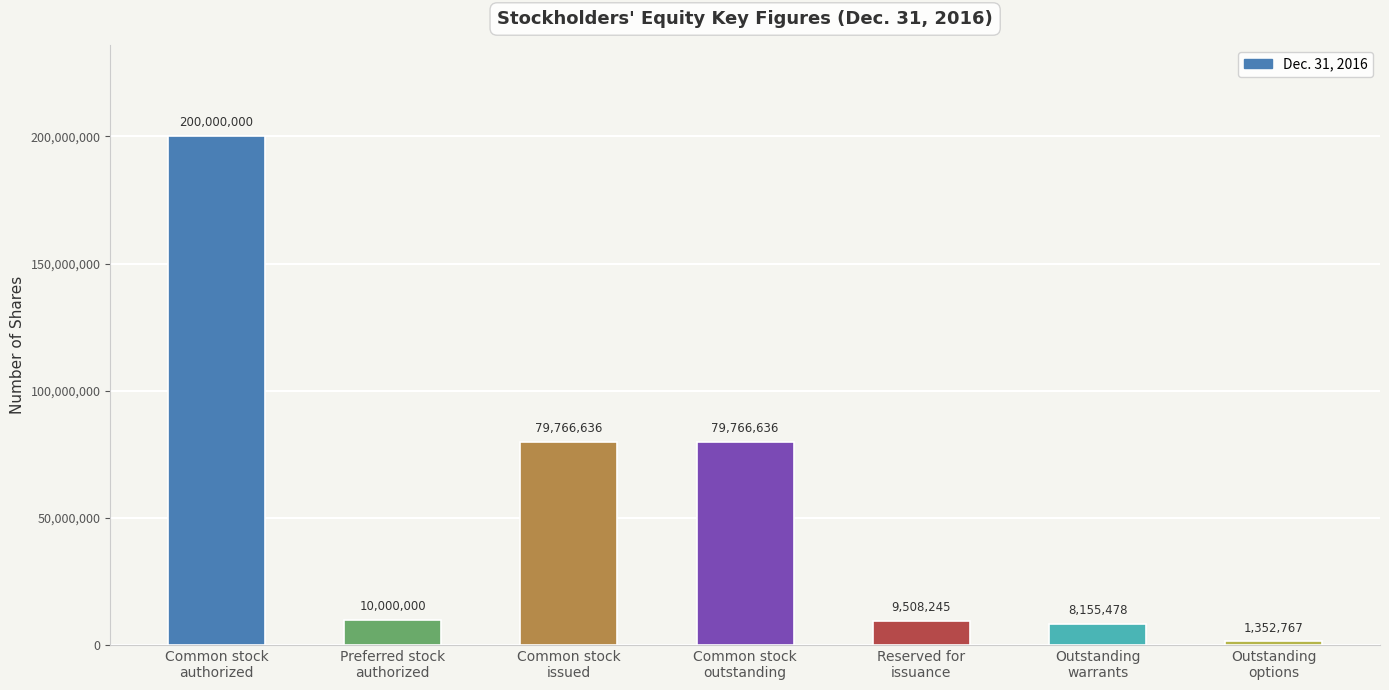

Approximately how many times larger is the value at Outstanding
warrants compared to Outstanding
options?

6.0